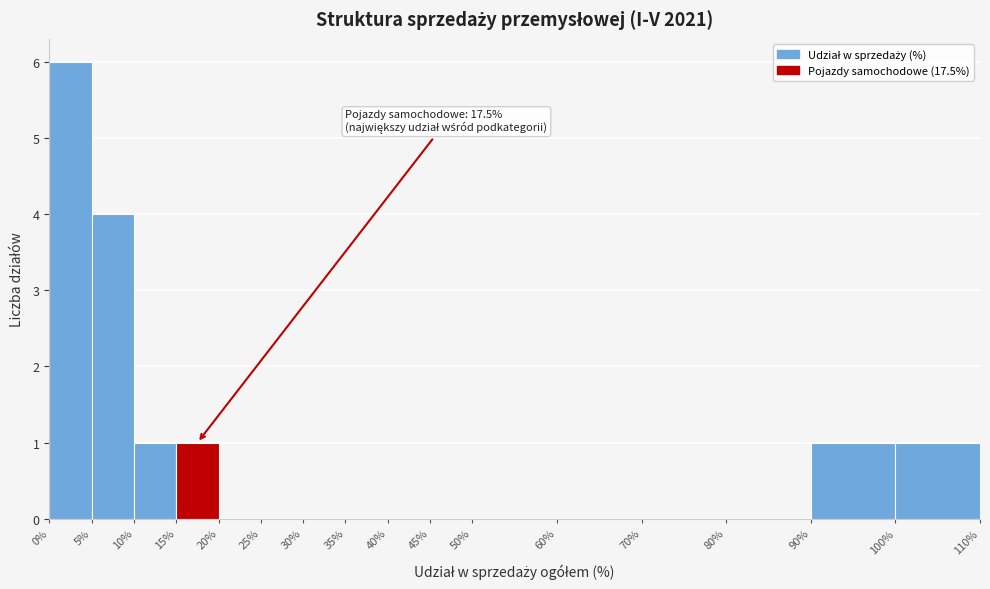

Over which range of the x-axis is the bar tallest?

0% to 5%